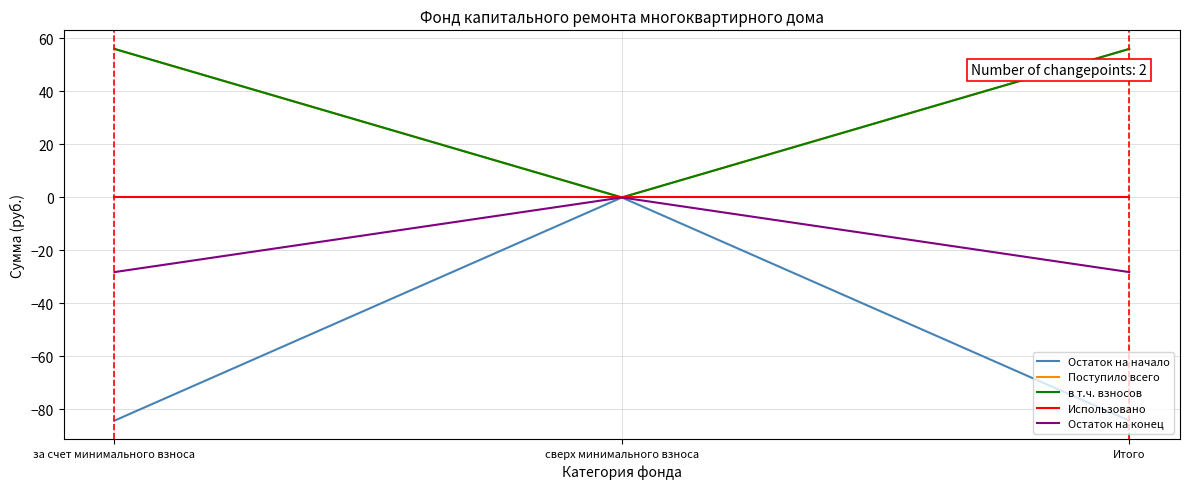

Is this an area chart (filled region under the line)?

No